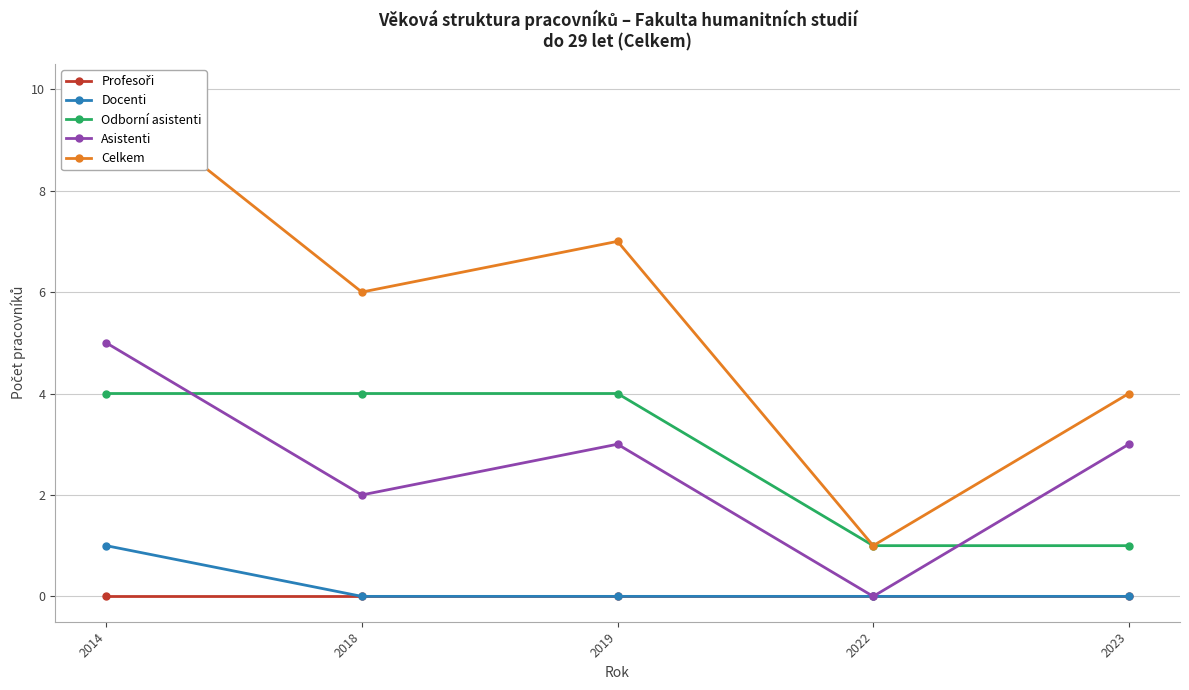

Reading left to right, extract all data points from this chart.

Profesoři: 0	0	0	0	0
Docenti: 1	0	0	0	0
Odborní asistenti: 4	4	4	1	1
Asistenti: 5	2	3	0	3
Celkem: 10	6	7	1	4